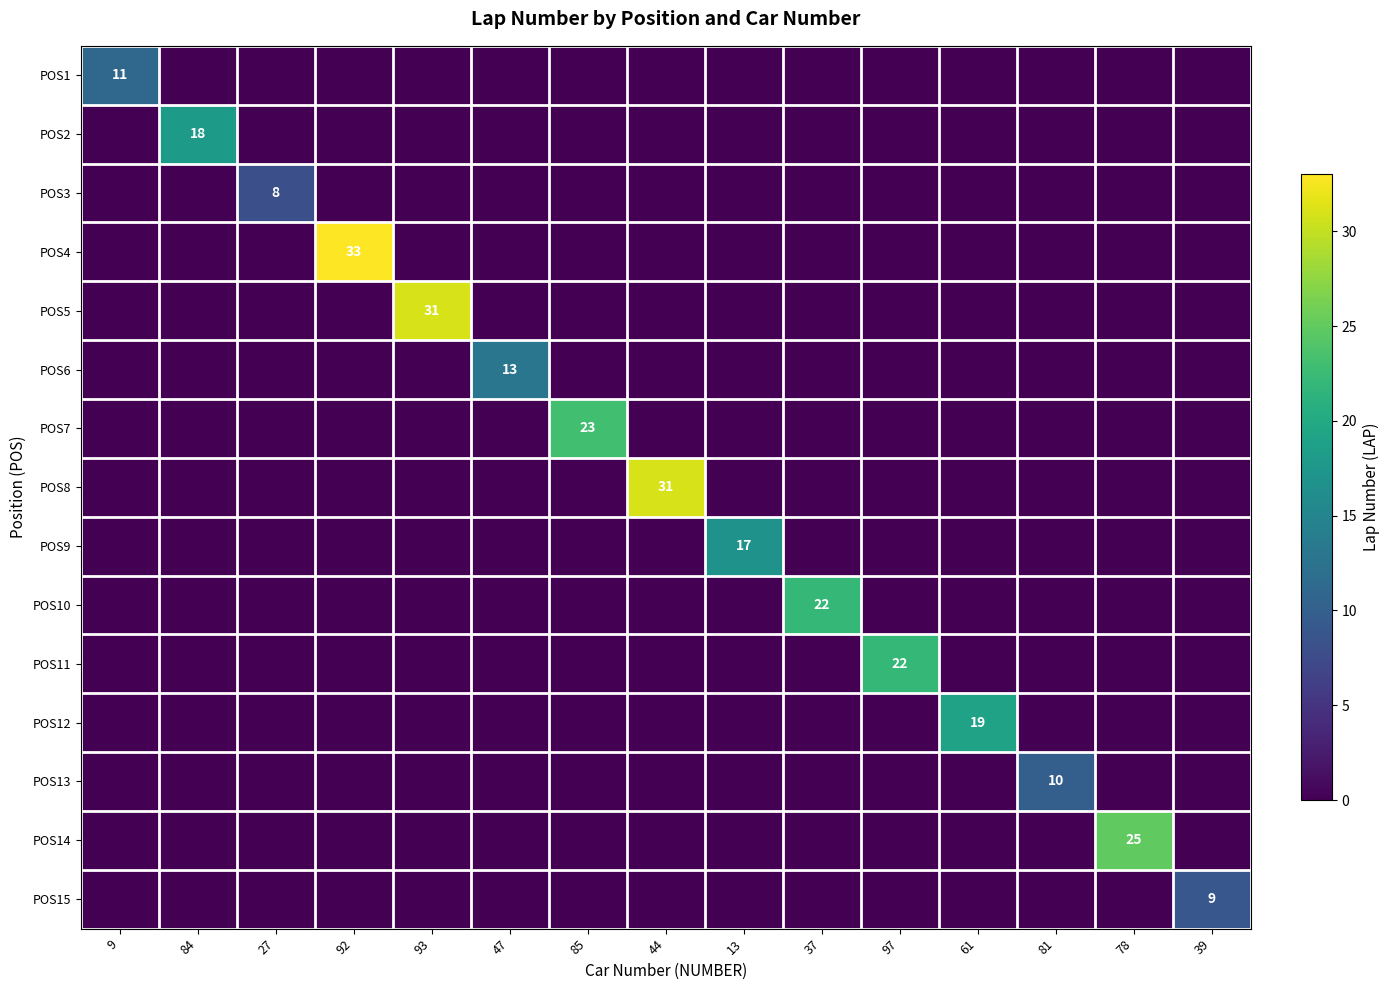

How many values in POS2 are above zero?

1